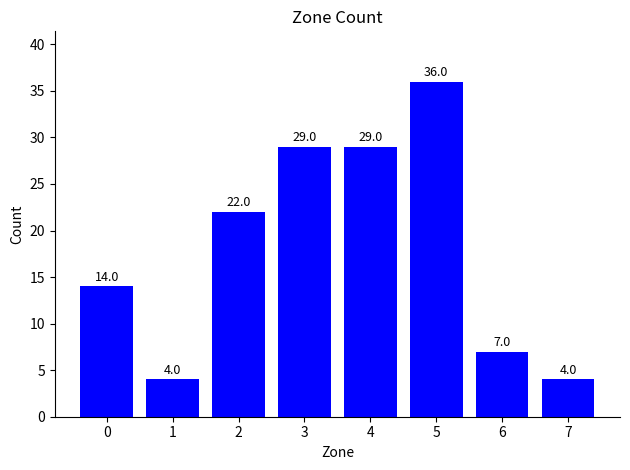

What is the ratio of the value at 7 to the value at 6?

0.6